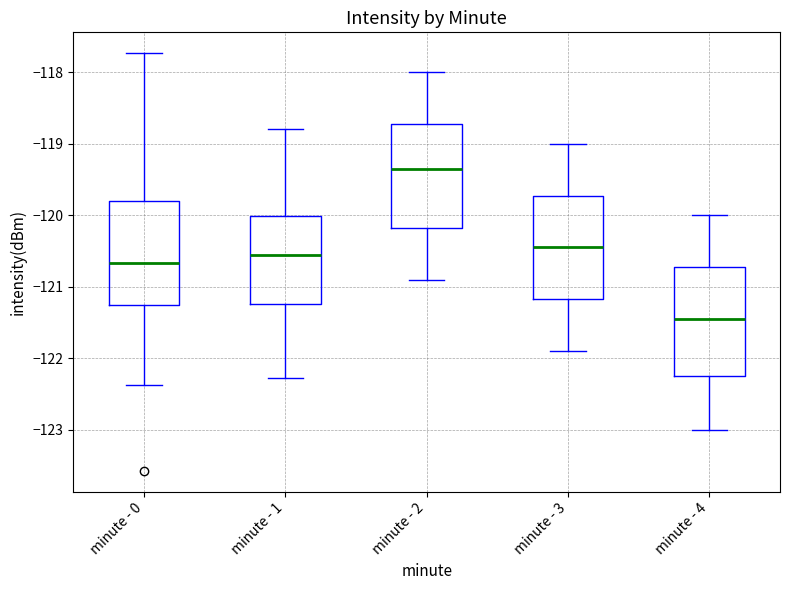

Reading left to right, transcribe this box plot: for each box, give where its median line is, the range the box spans, and where its two whiskers end, as read against the y-axis. The values are not printed on the chart, so give them approximately, as read against the axis.

minute - 0: median -120.7, box -121.3 to -119.8, whiskers -122.4 to -117.7
minute - 1: median -120.6, box -121.2 to -120.0, whiskers -122.3 to -118.8
minute - 2: median -119.3, box -120.2 to -118.7, whiskers -120.9 to -118.0
minute - 3: median -120.4, box -121.2 to -119.7, whiskers -121.9 to -119.0
minute - 4: median -121.4, box -122.2 to -120.7, whiskers -123.0 to -120.0